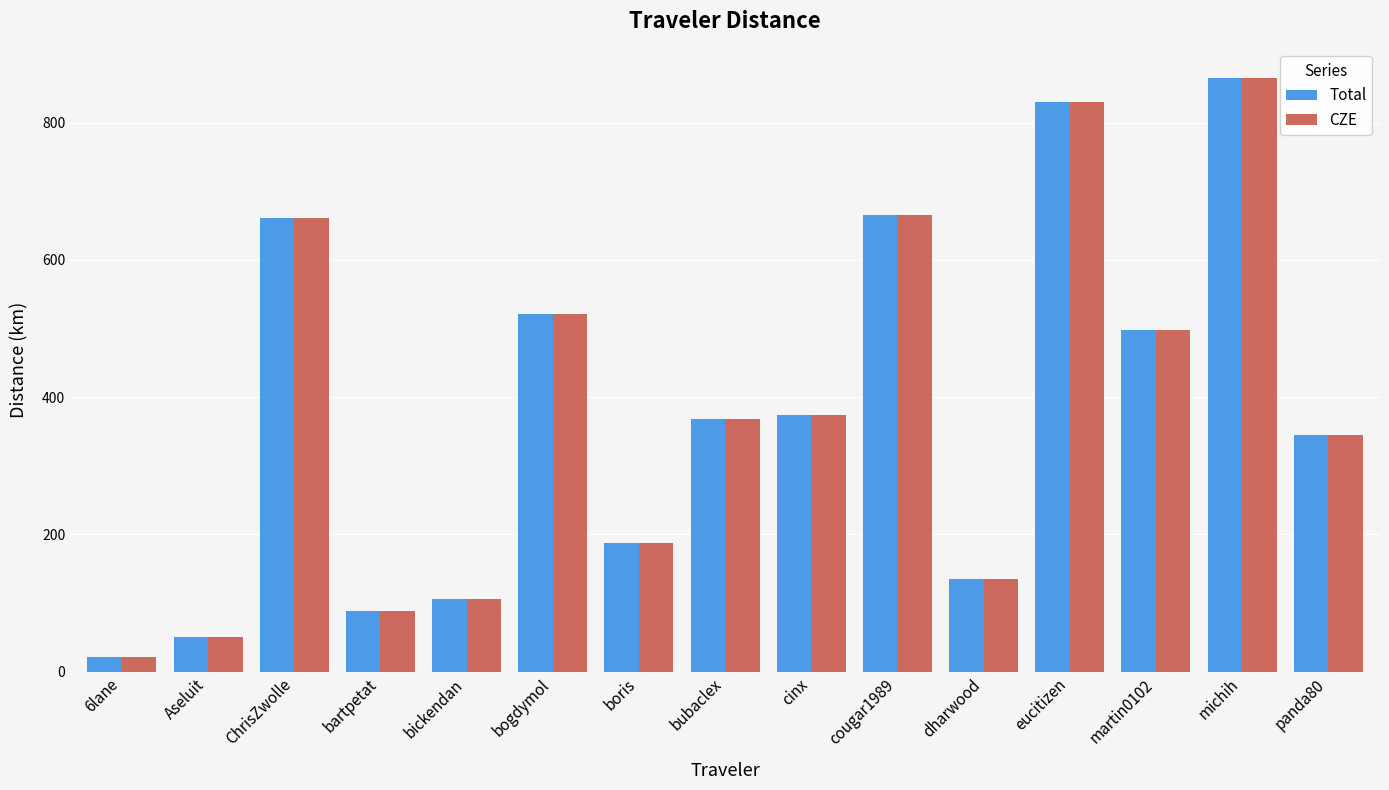

What is the minimum value shown in the chart?

21.8